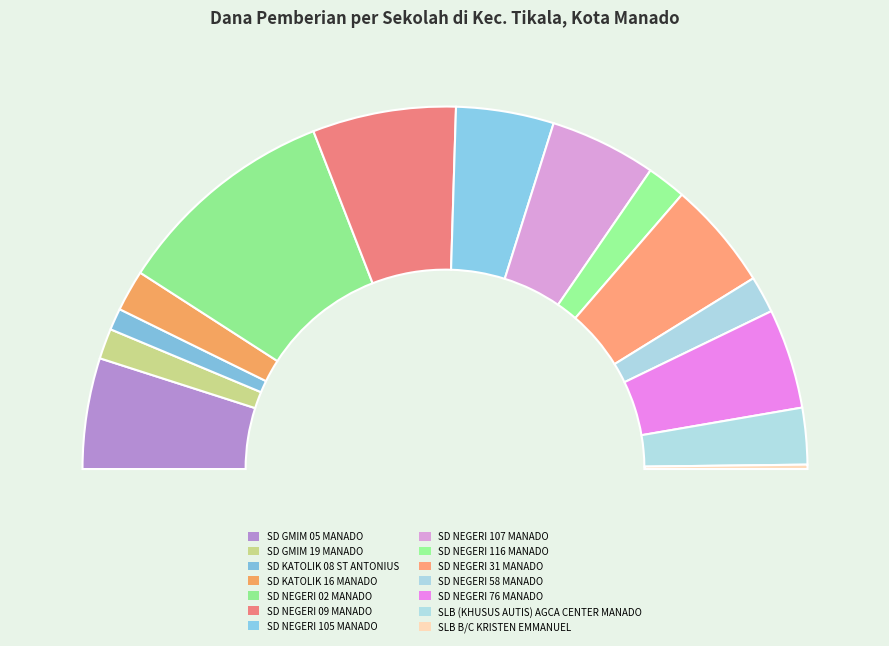

Which category has the smallest portion of the pie?

SLB B/C KRISTEN EMMANUEL